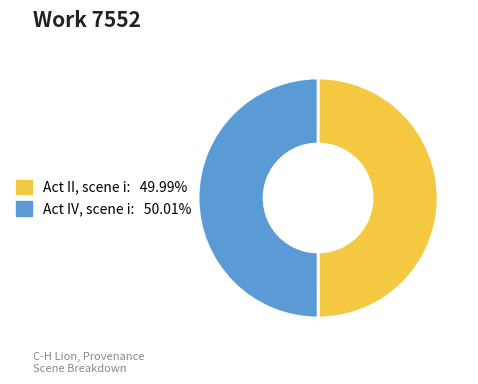

What is the ratio of the value at Act IV, scene i to the value at Act II, scene i?

1.0